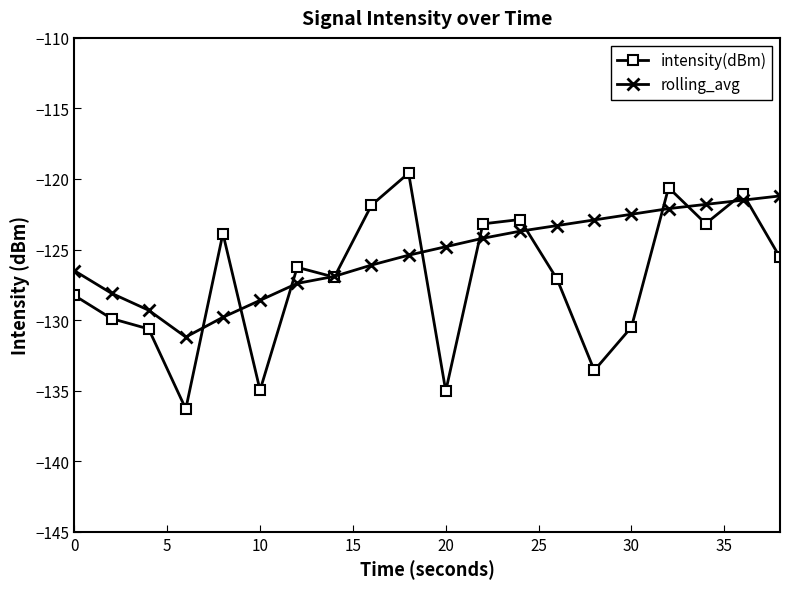

What is the minimum value for rolling_avg?

-131.2